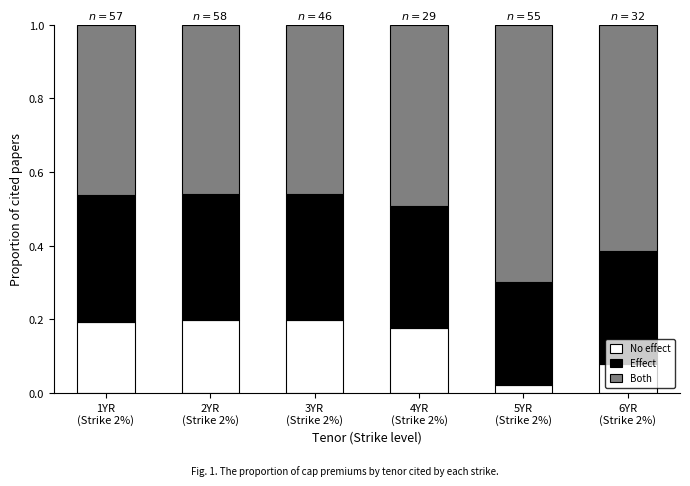

Count the number of categories in the chart.

6